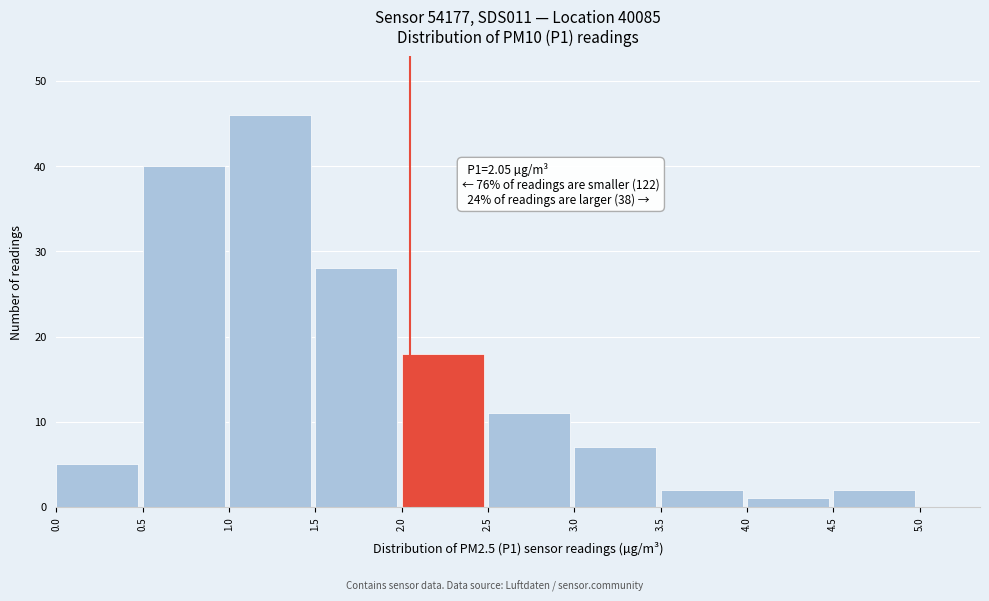

Which range on the x-axis has the tallest bar?

1.0 to 1.5